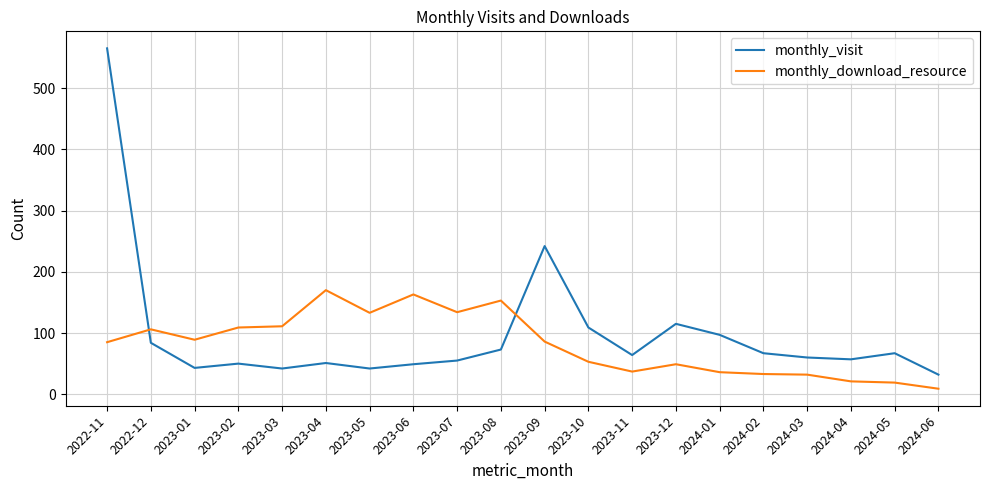

Which series has the largest total across all categories?

monthly_visit